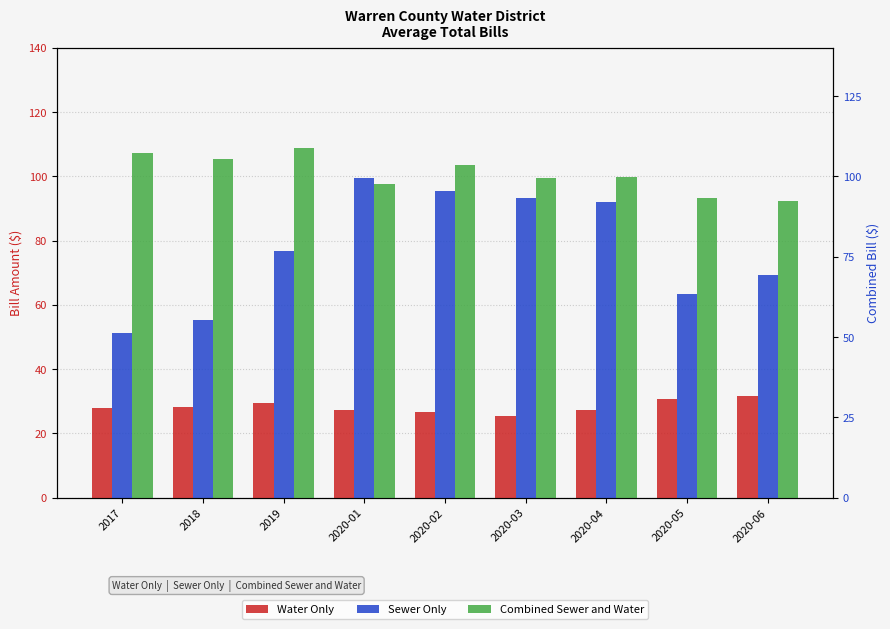

Rank the series by their maximum value, from highest to lowest.

Combined Sewer and Water, Sewer Only, Water Only